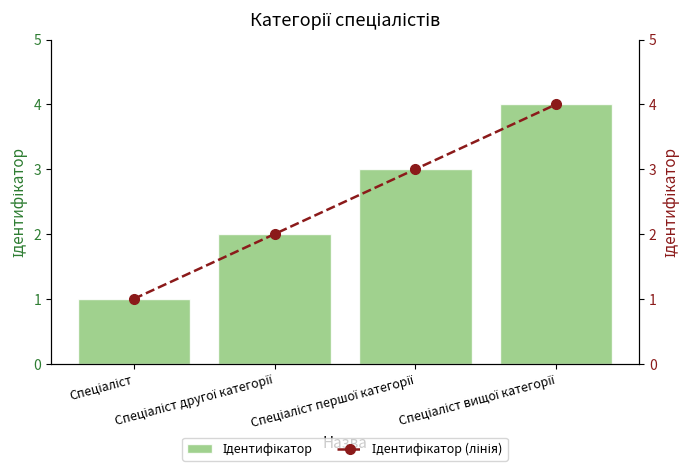

What is the approximate value of Ідентифікатор (лінія) at Спеціаліст вищої категорії?

4